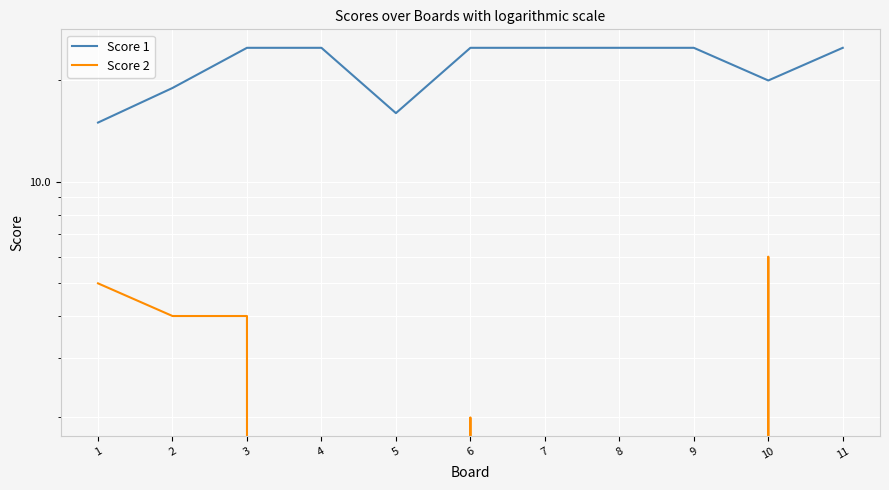

True or false: Score 1 has a value of 37 at 6.

False